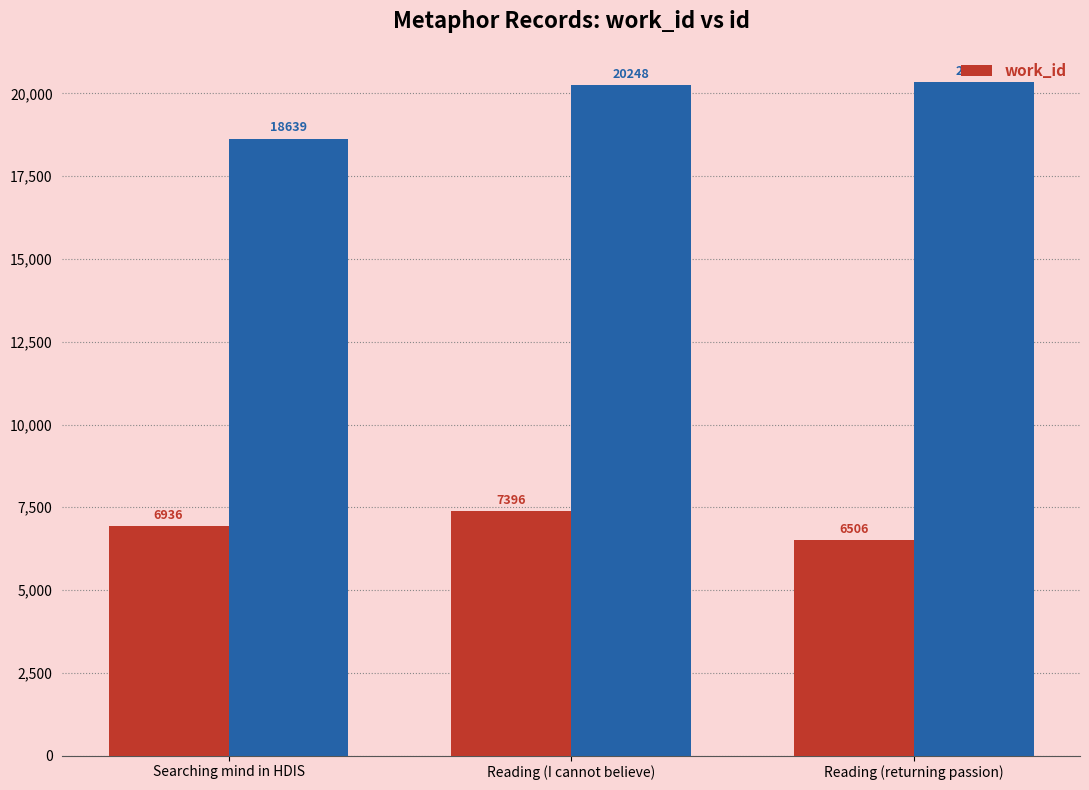

What is the average value of the work_id series?

6946